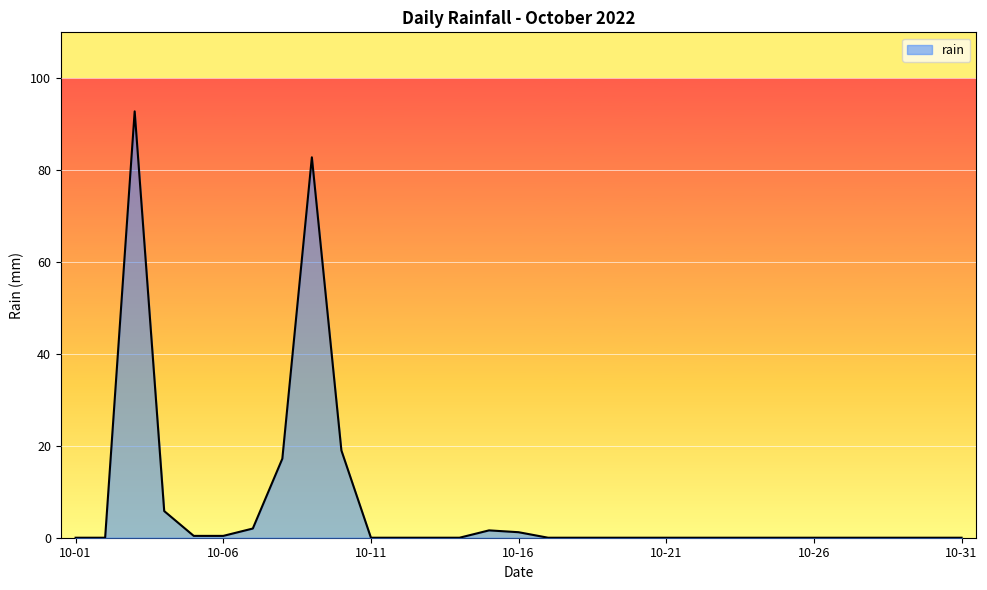

What is the difference between the maximum and minimum values?

92.8